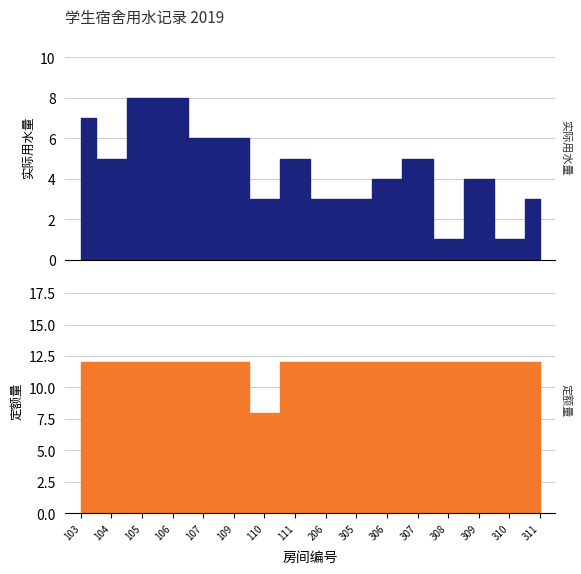

Reading left to right, list all the values displayed in this chart.

实际用水量: 103=7	104=5	105=8	106=8	107=6	109=6	110=3	111=5	206=3	305=3	306=4	307=5	308=1	309=4	310=1	311=3
定额量: 103=12	104=12	105=12	106=12	107=12	109=12	110=8	111=12	206=12	305=12	306=12	307=12	308=12	309=12	310=12	311=12